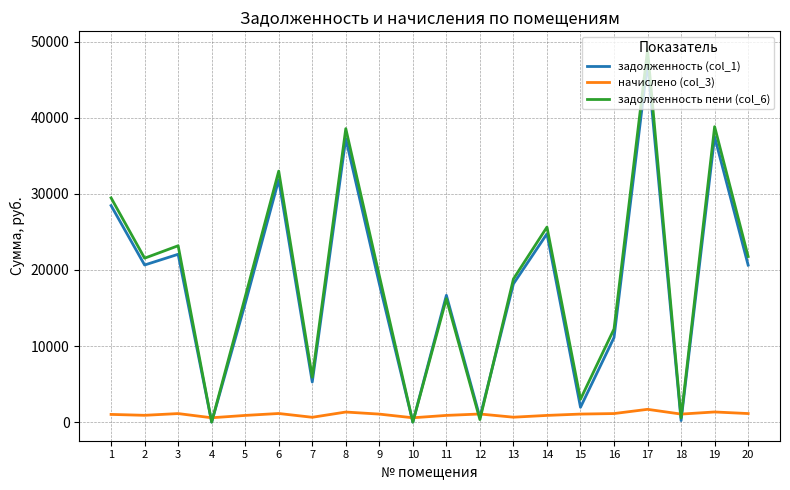

At 6, list the series in order from smallest to largest.

начислено (col_3), задолженность (col_1), задолженность пени (col_6)